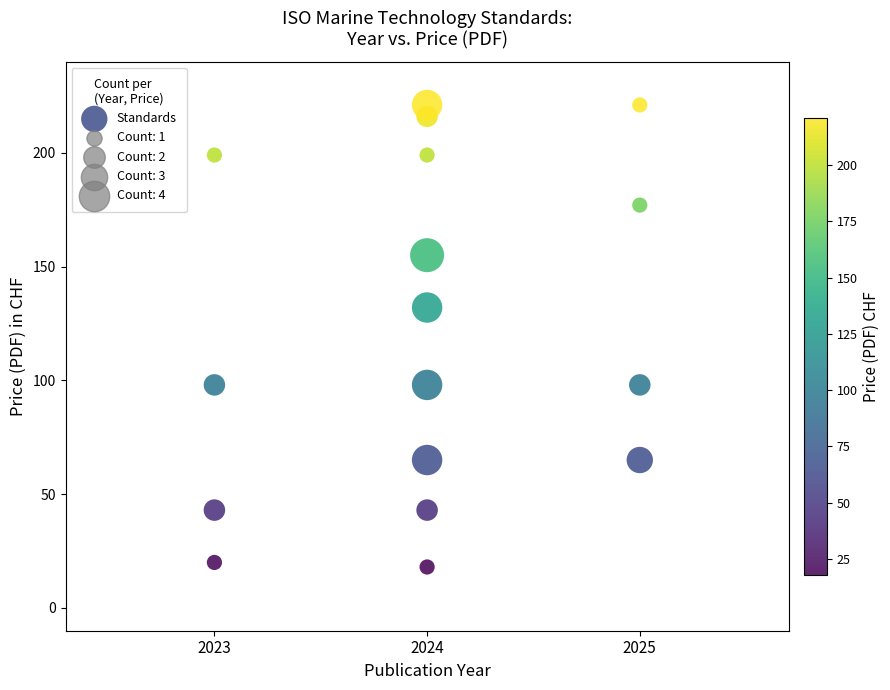

What is the range of Y values (max minus min)?

203